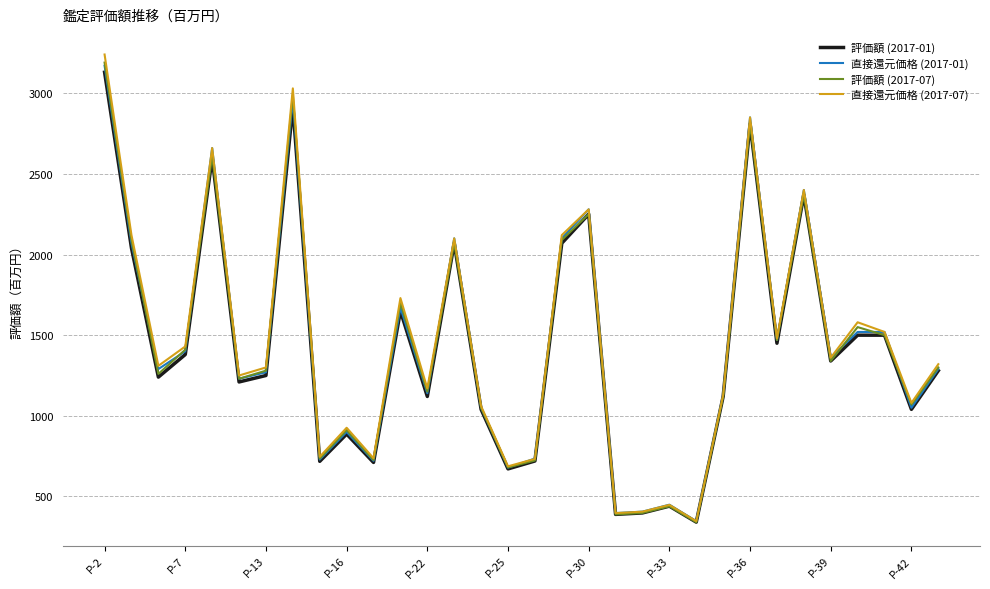

True or false: 直接還元価格 (2017-01) has more than 0 interior local peaks.

True